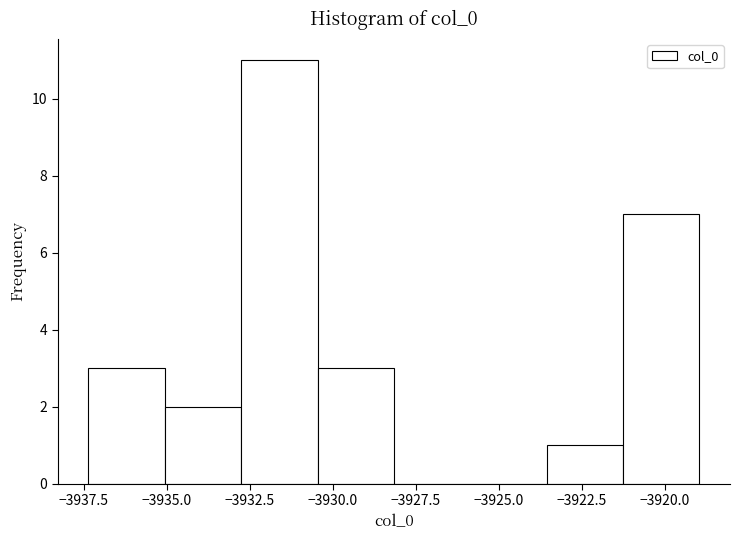

Reading left to right, transcribe this chart: for each bar, give the range it covers on the x-axis and its height. Neither the bar edges nor the heights are printed on the chart, so give them approximately, as read against the axes.

-3937.5 to -3935.0: 3
-3935.0 to -3933.0: 2
-3933.0 to -3930.5: 11
-3930.5 to -3928.0: 3
-3928.0 to -3926.0: 0
-3926.0 to -3923.5: 0
-3923.5 to -3921.5: 1
-3921.5 to -3919.0: 7